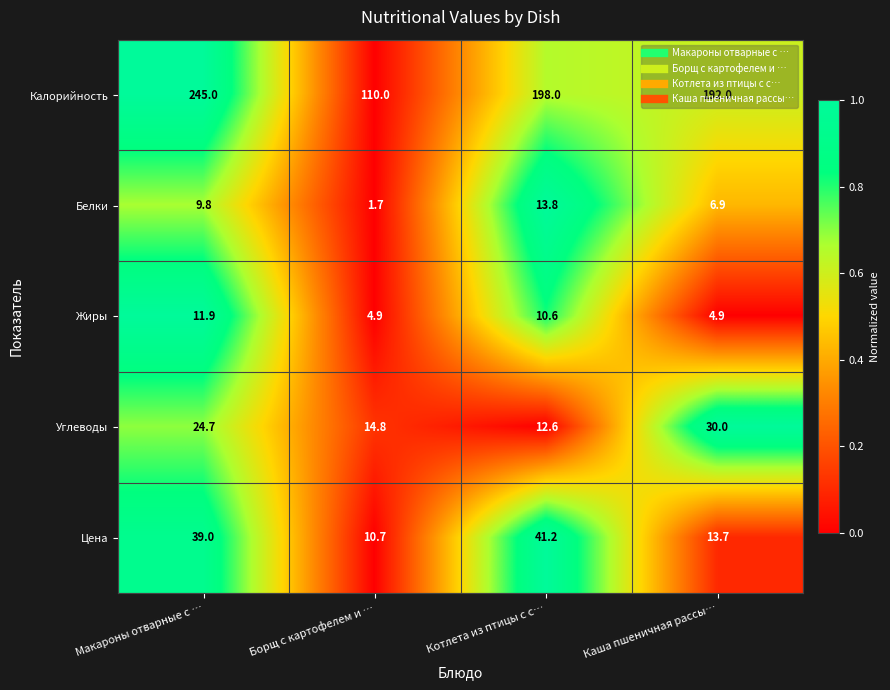

List the labels in order of Цена value, largest first.

Котлета из птицы с с…, Макароны отварные с …, Каша пшеничная рассы…, Борщ с картофелем и …